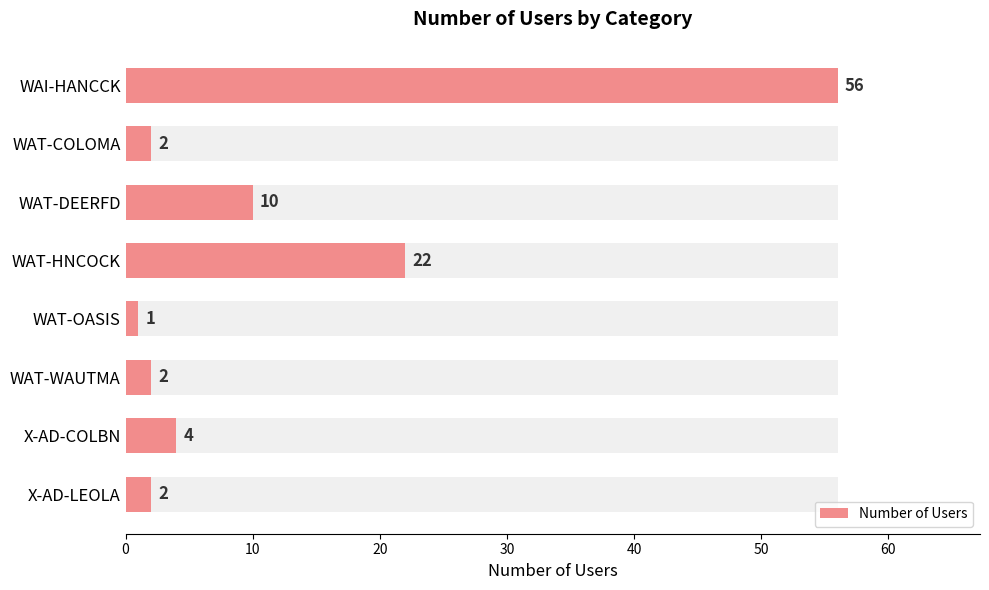

Does the chart contain any negative values?

No